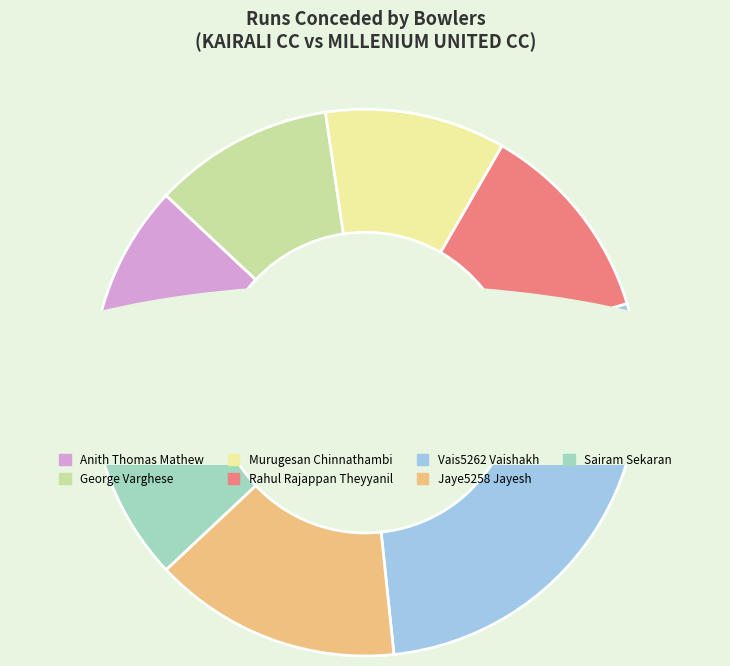

Is Murugesan Chinnathambi the majority of the pie?

No